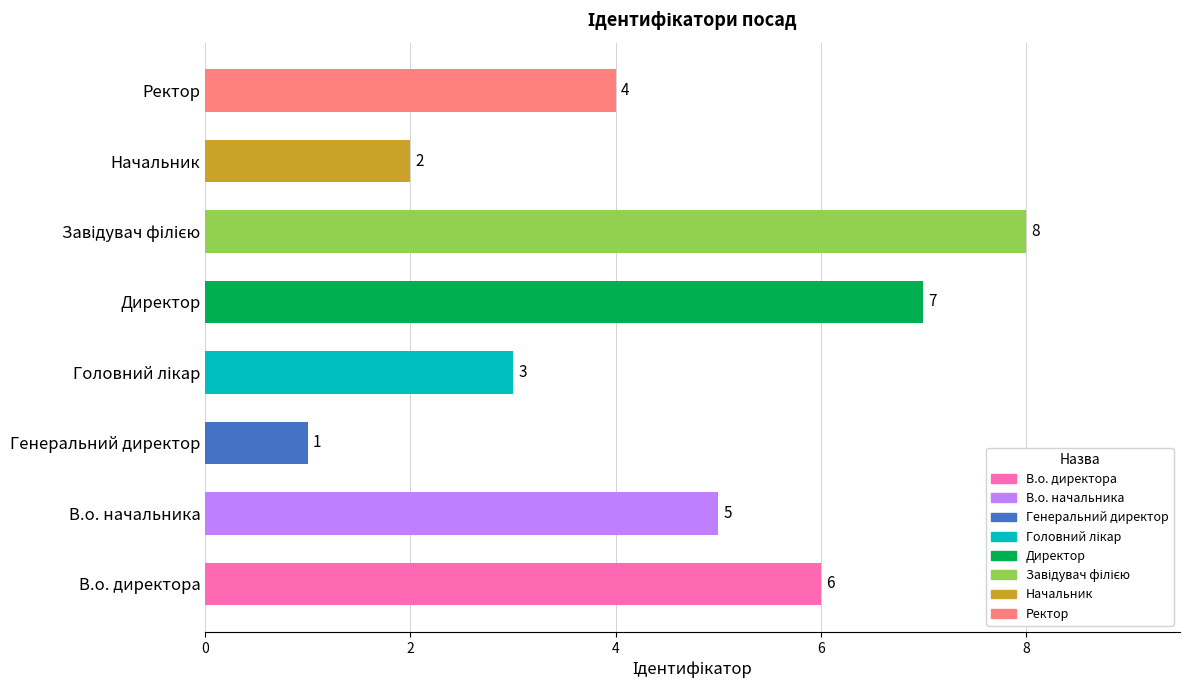

Between Ректор and В.о. начальника, which is larger?

В.о. начальника